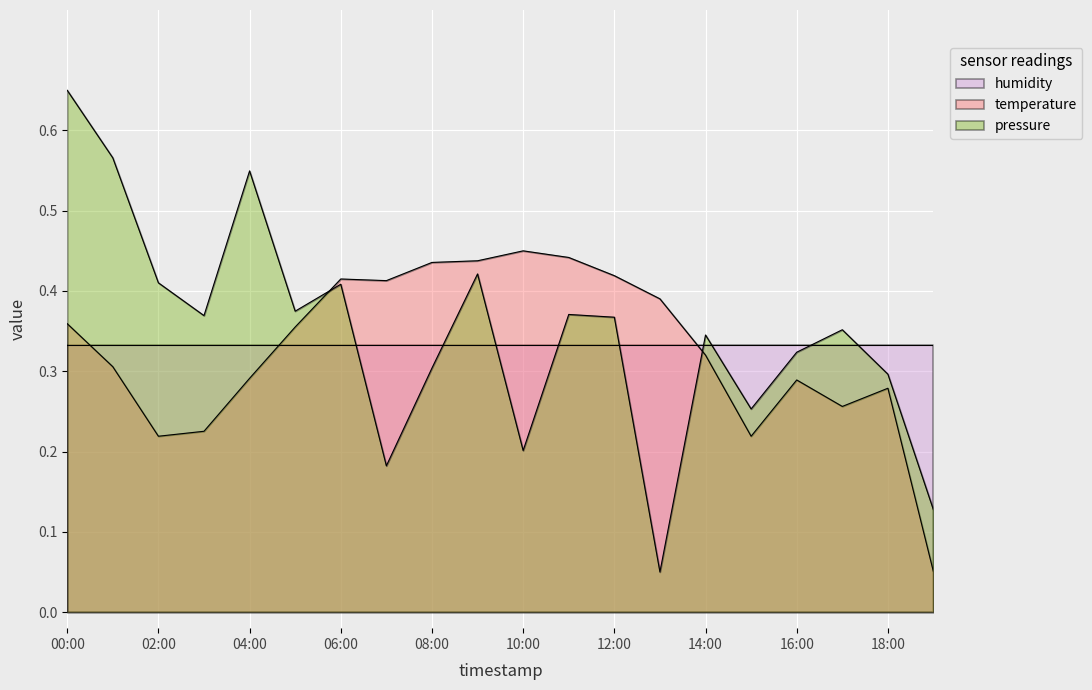

At which label is temperature closest to 0?

19:00